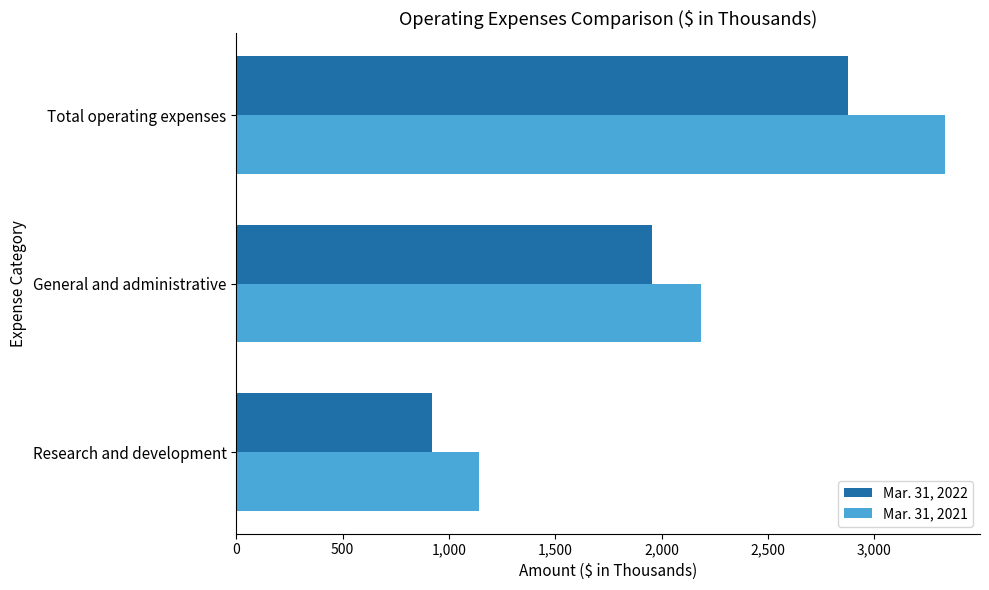

At which category is the sum across all series the highest?

Total operating expenses